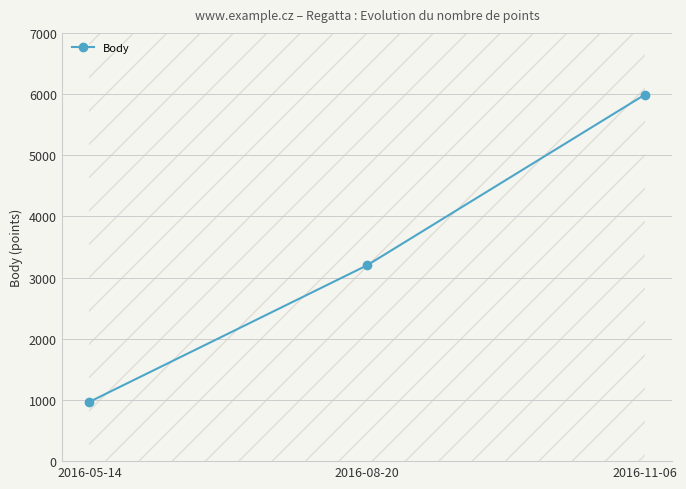

What is the average value?

3385